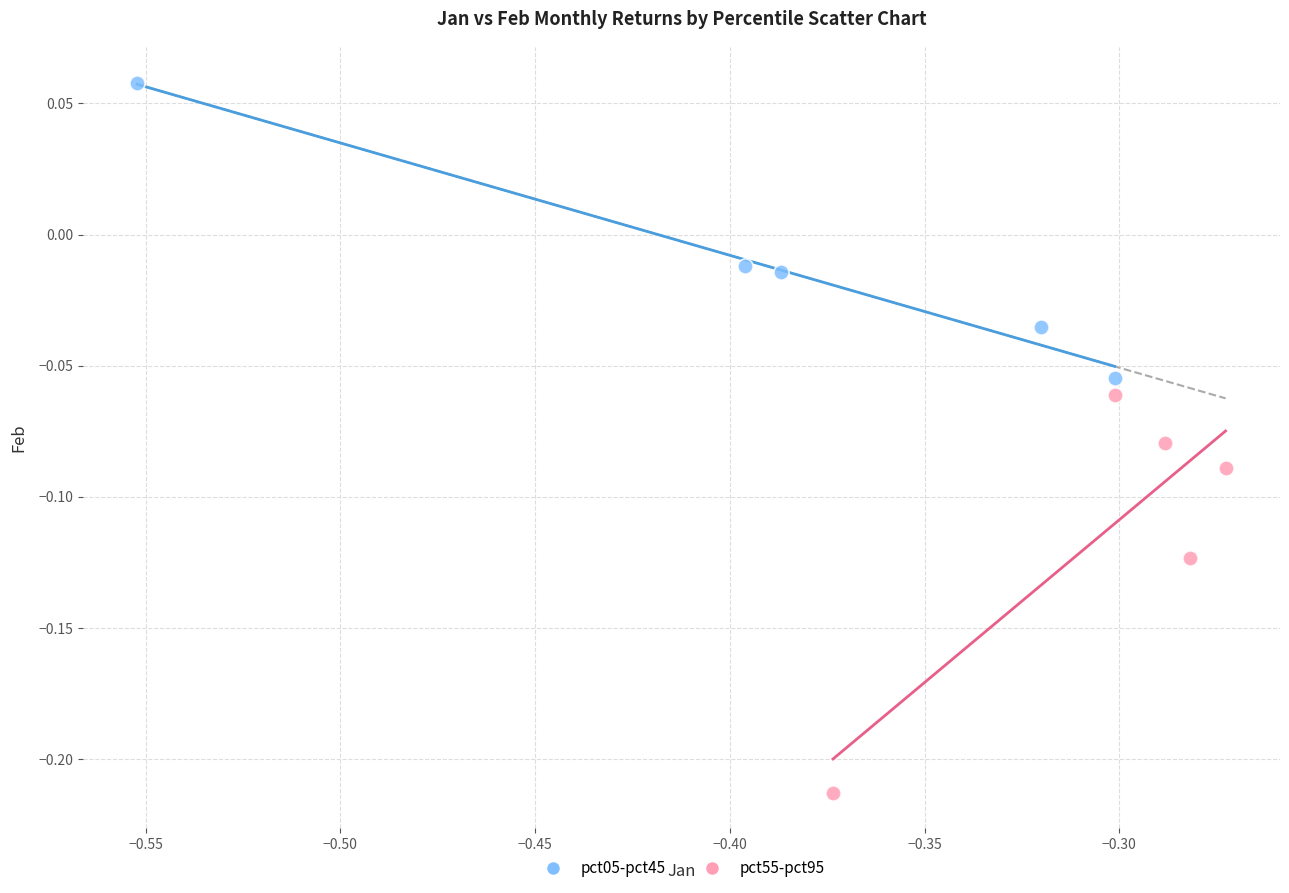

Which series reaches the maximum Y coordinate?

pct05-pct45